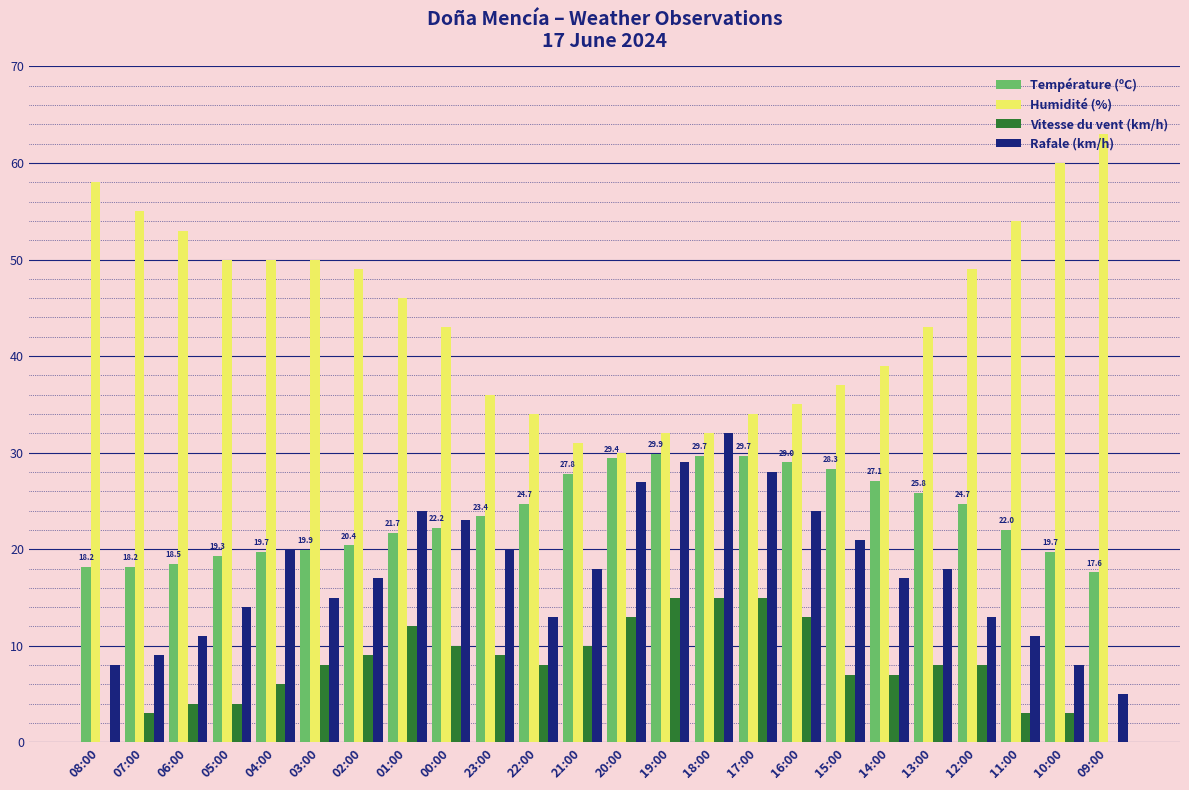

Is it true that Vitesse du vent (km/h) equals 6.0 at 04:00?

True